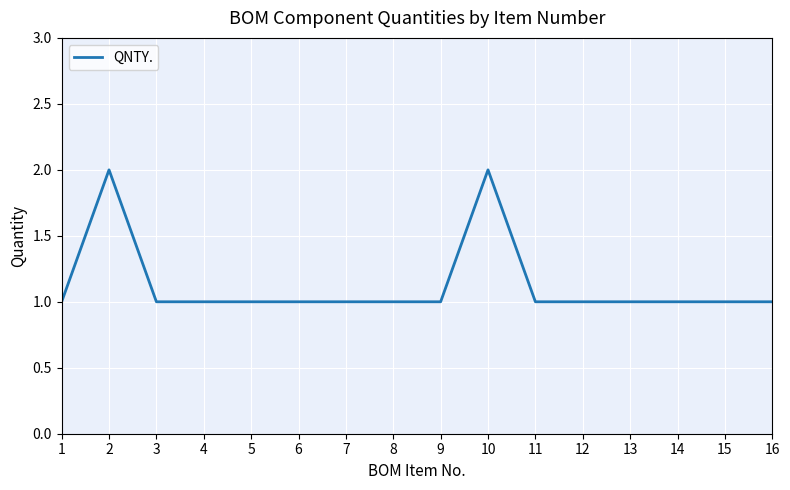

Does the chart have visible grid lines?

Yes